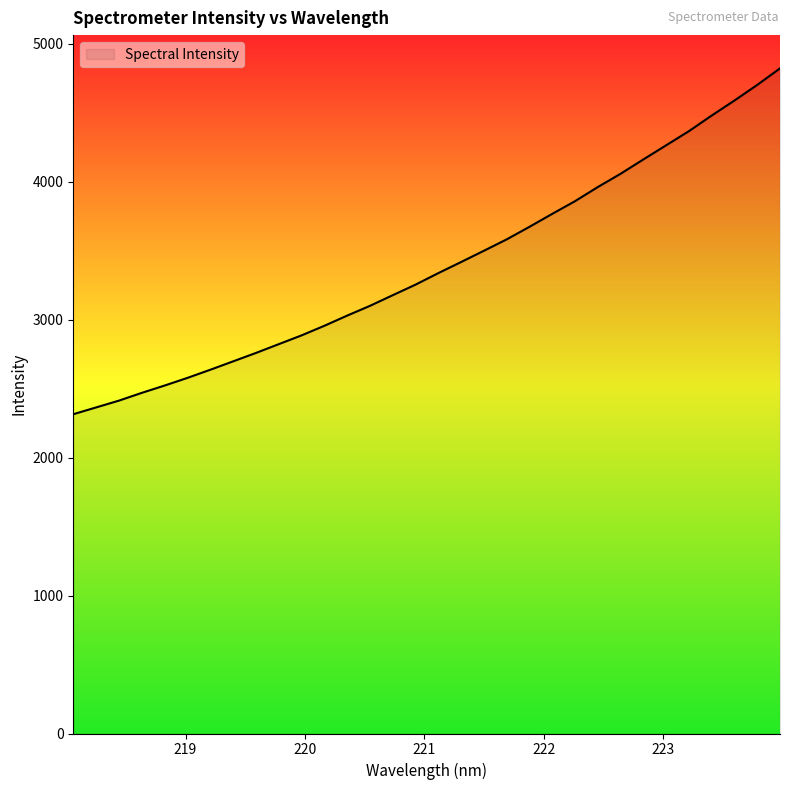

What is the difference between the maximum and minimum values?

2507.3